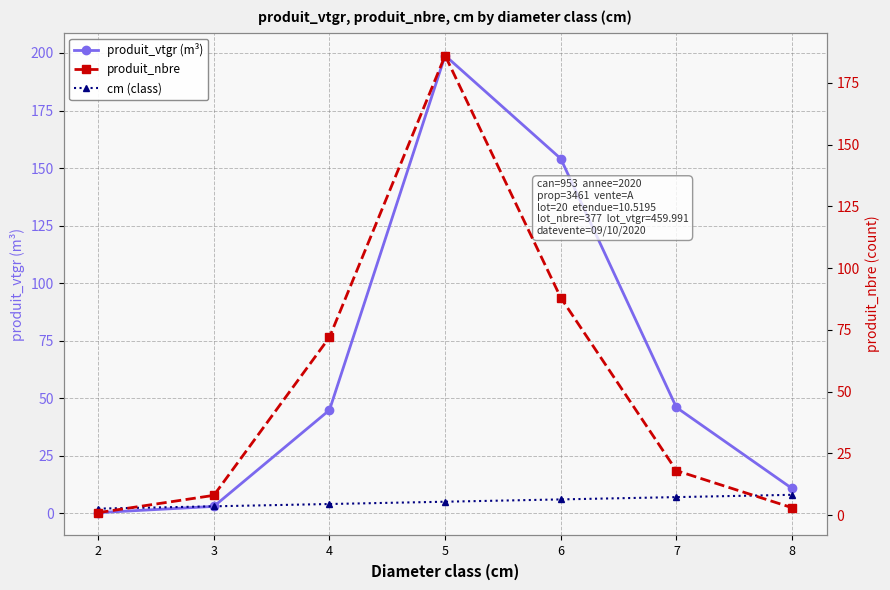

Reading left to right, extract all data points from this chart.

produit_vtgr (m³): 0.3	3.0	44.8	198.9	154.1	46.0	10.8
cm (class): 2.0	3.0	4.0	5.0	6.0	7.0	8.0
produit_nbre: 1.0	8.0	72.0	186.0	88.0	18.0	3.0